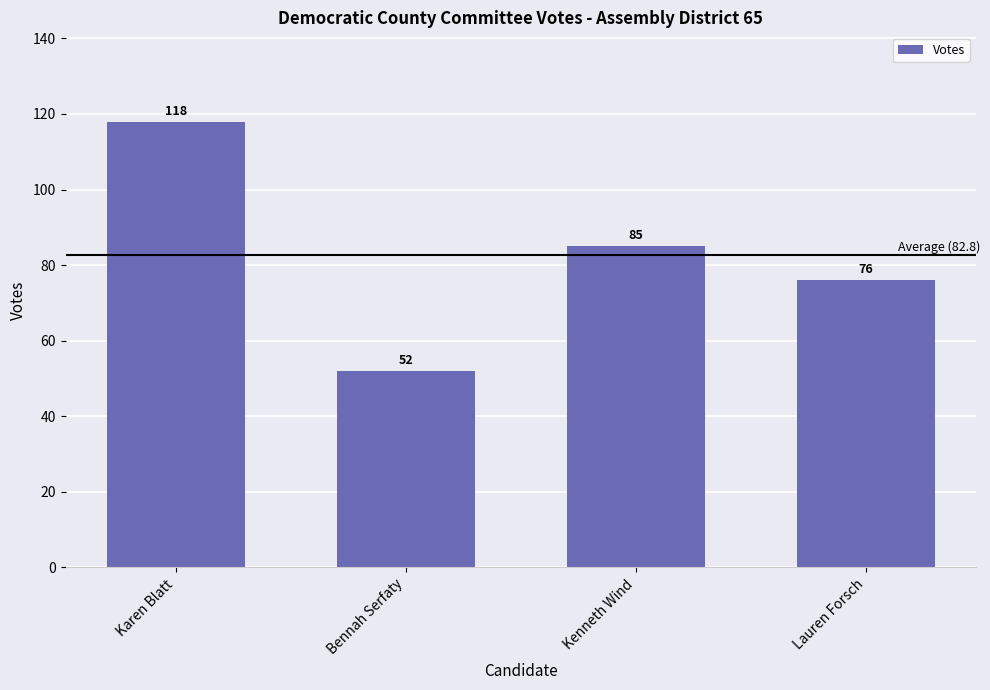

Count the number of data series in this chart.

1